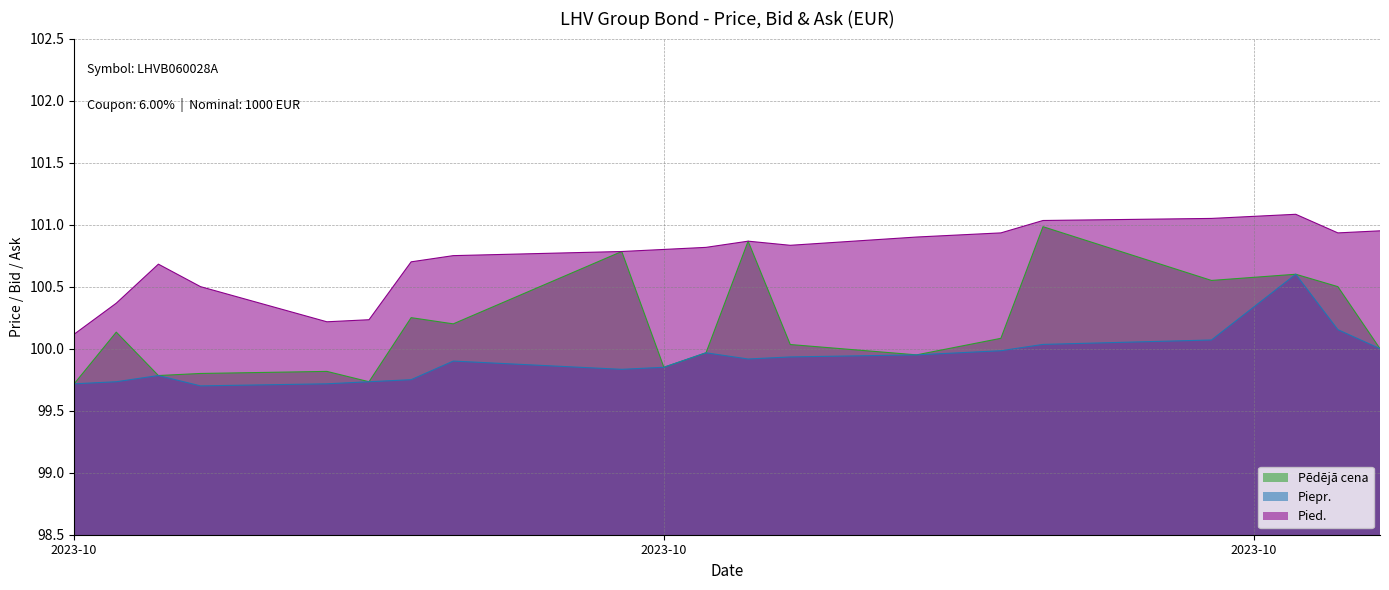

What value does the Pied. series have at 2023-10-20?

100.8